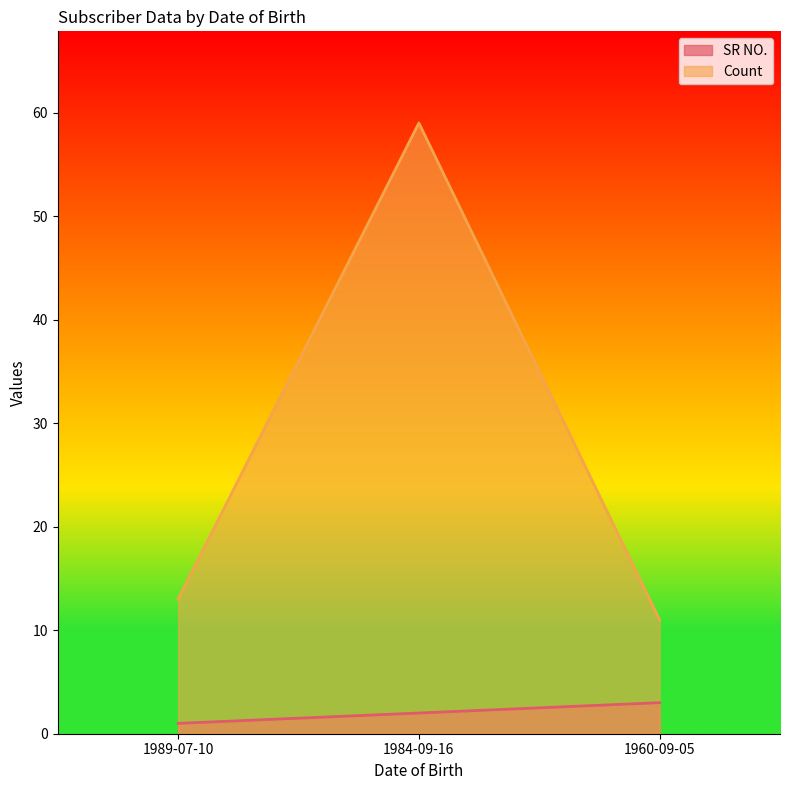

What is the value of the Count point at the 2nd from the left?

59